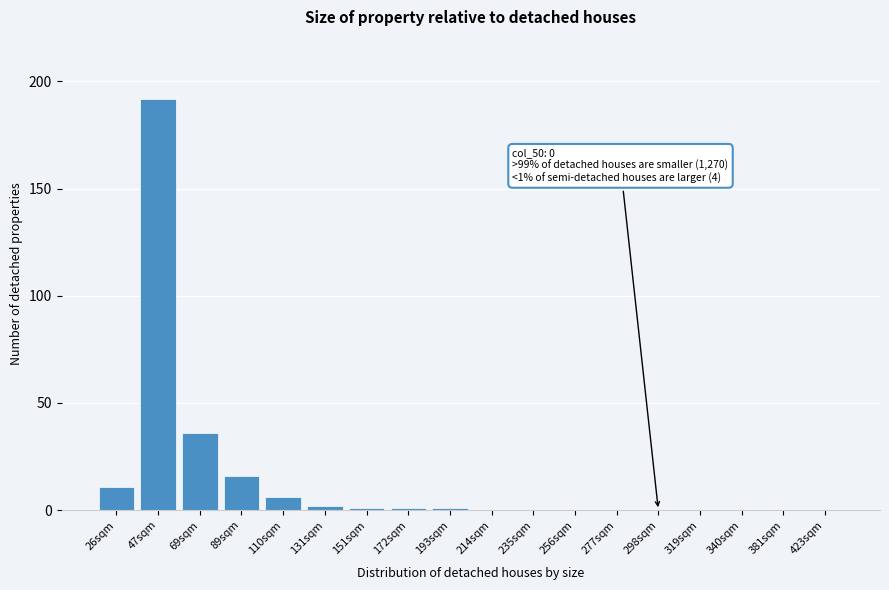

Reading right to left, extract all data points from this chart.

423sqm=0	381sqm=0	340sqm=0	319sqm=0	298sqm=0	277sqm=0	256sqm=0	235sqm=0	214sqm=0	193sqm=1	172sqm=1	151sqm=1	131sqm=2	110sqm=6	89sqm=16	69sqm=36	47sqm=192	26sqm=11